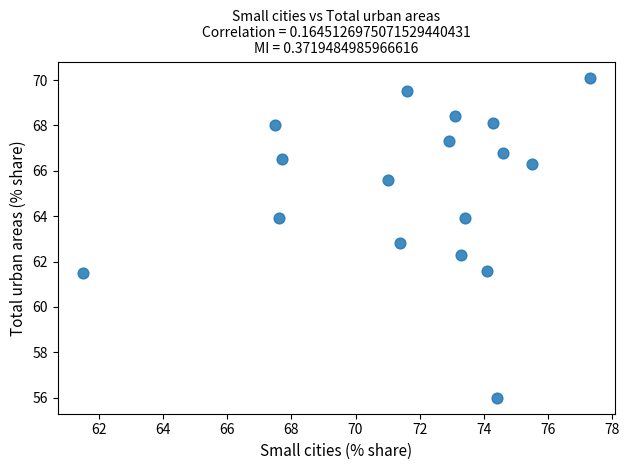

What Y value in the scatter plot is closest to 63?

62.8